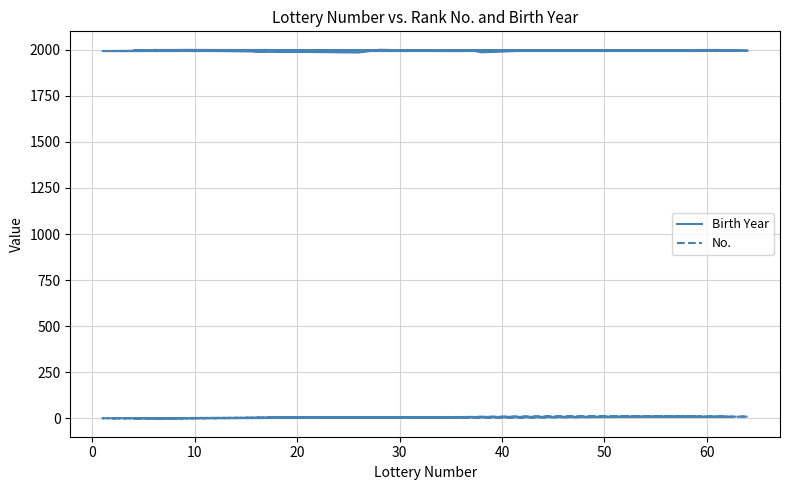

What is the difference between the second highest and minimum values in the Birth Year series?

14